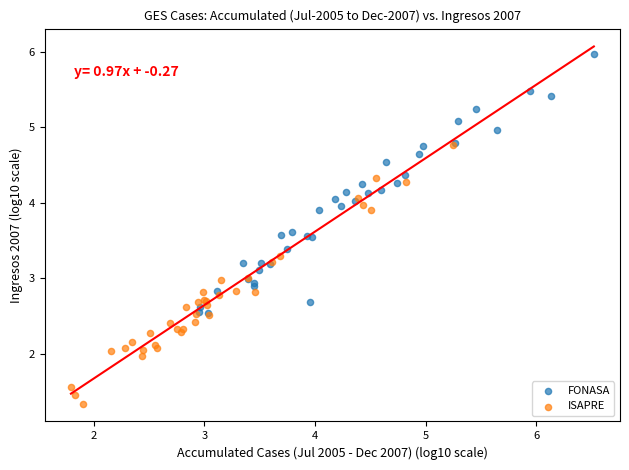

Which series reaches the minimum Y coordinate?

ISAPRE